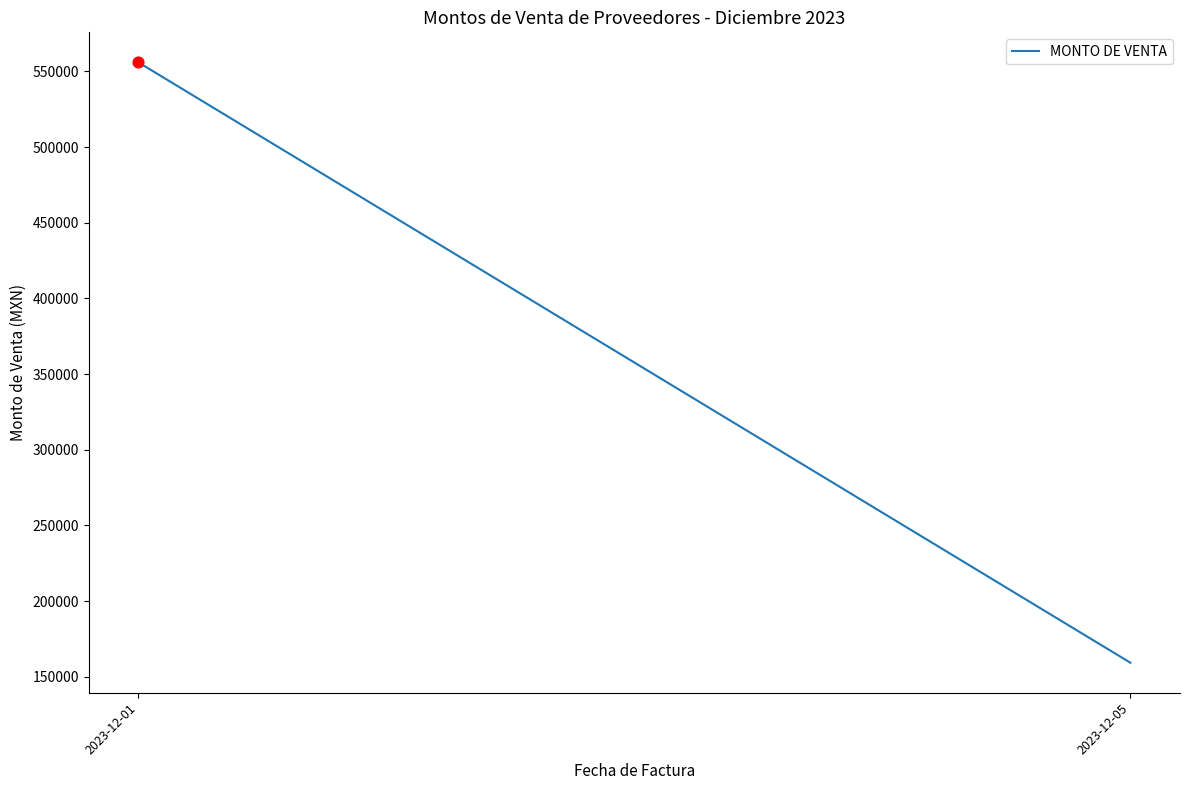

Approximately how many times larger is the value at 2023-12-01 compared to 2023-12-05?

3.5